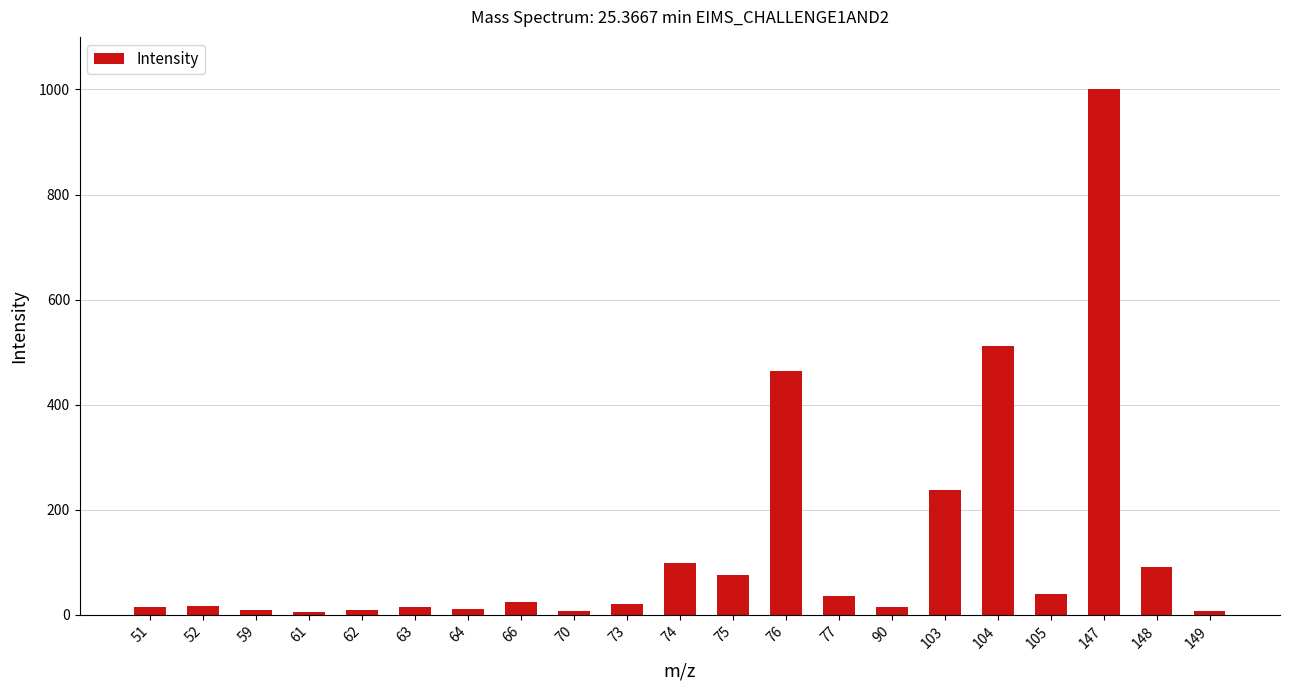

What is the difference between the maximum and minimum values?

994